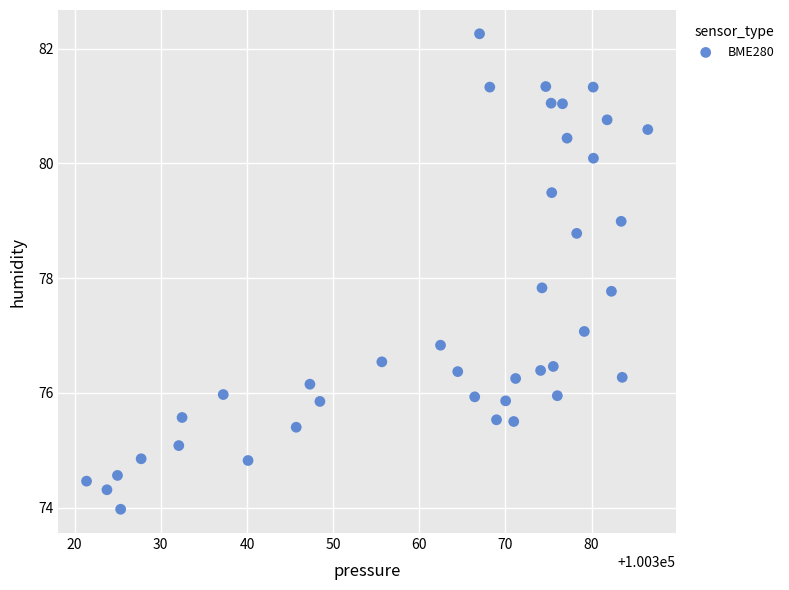

What is the range of Y values (max minus min)?

8.3